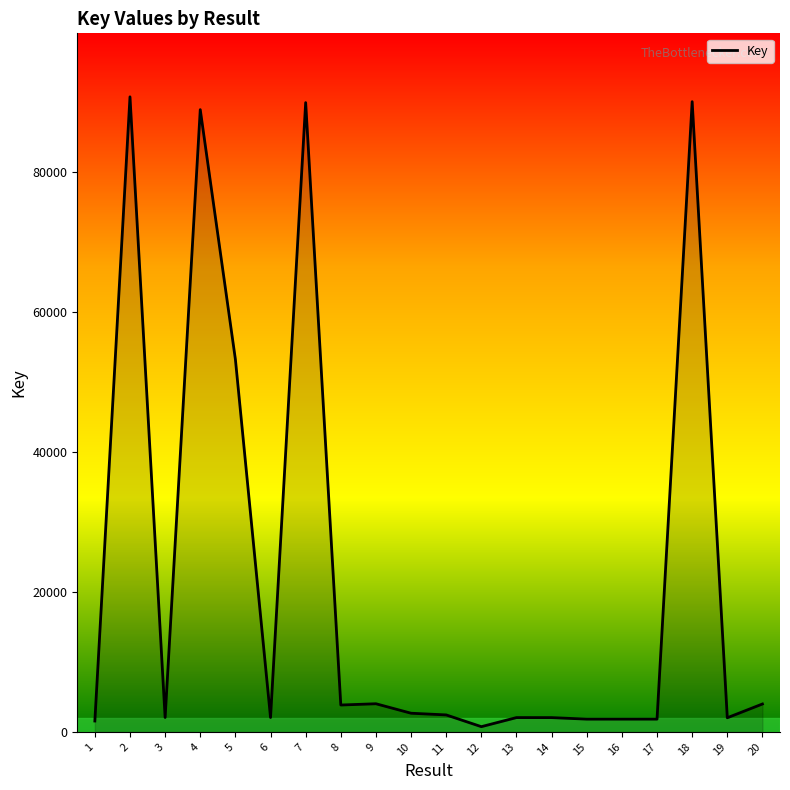

What is the change in value from 3 to 19?

-43